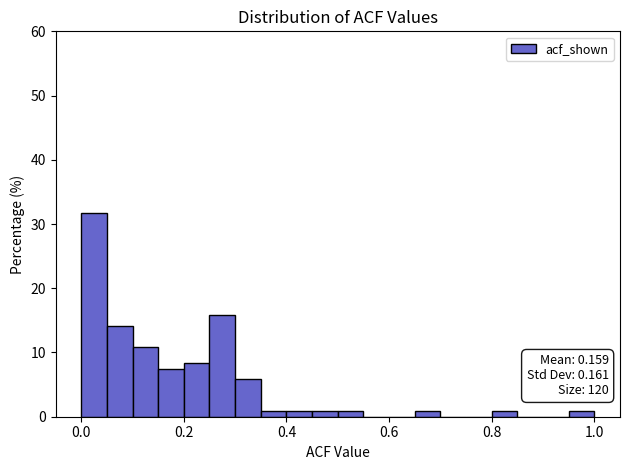

Around what value on the x-axis is the tallest bar? Give the approximate position of its centre, as read against the axis.

0.02